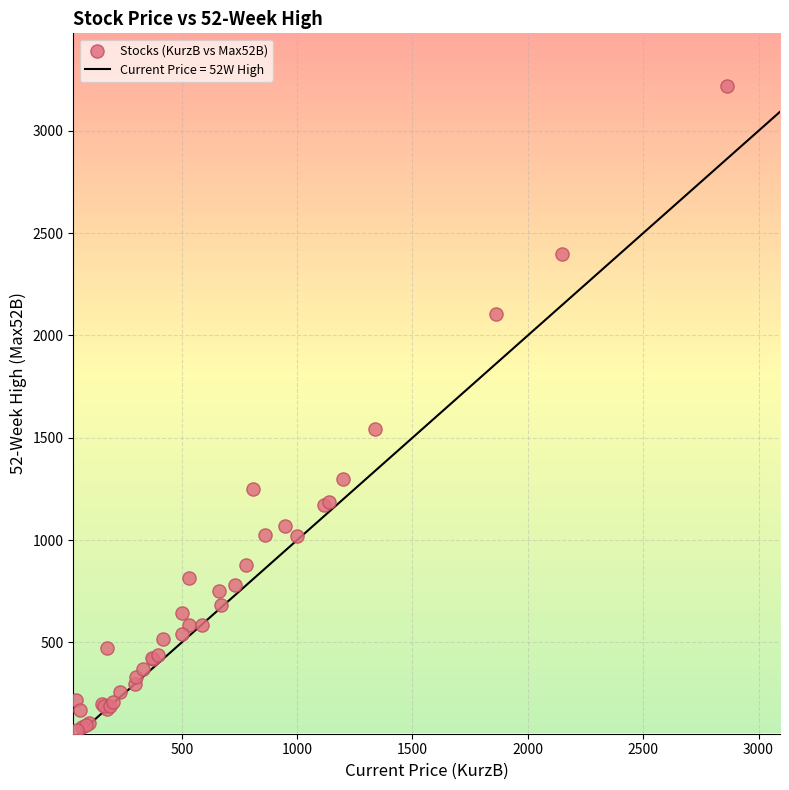

What Y value in the scatter plot is closest to 1645?

1544.0